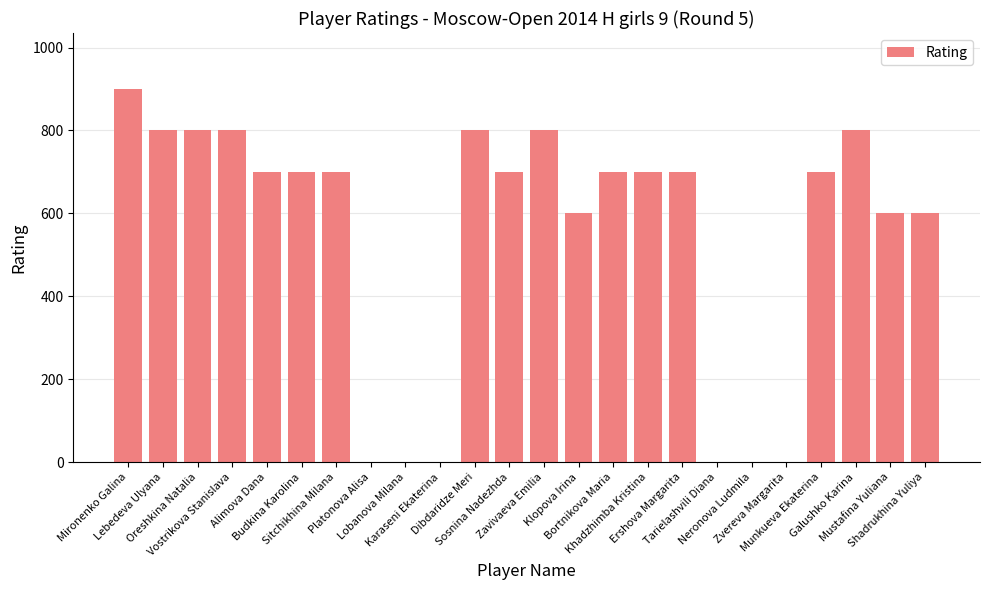

What is the change in value from Sitchikhina Milana to Neronova Ludmila?

-700